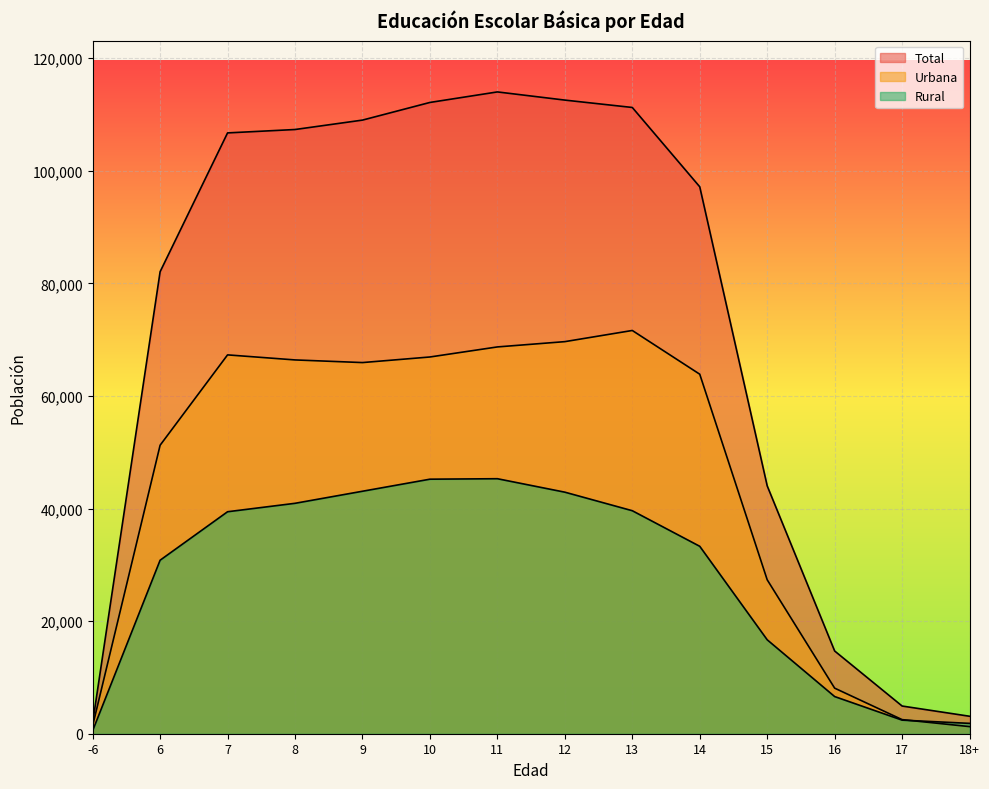

The Rural series shows 39610 at 13. True or false?

True